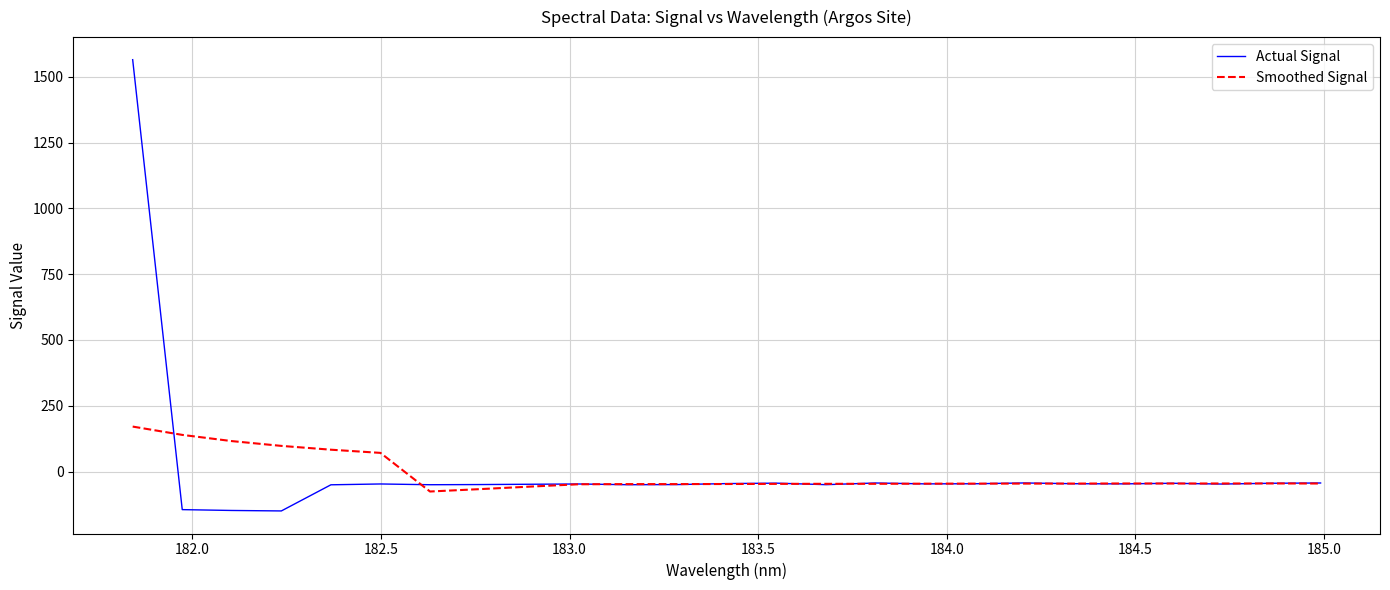

Rank the series by their maximum value, from highest to lowest.

Actual Signal, Smoothed Signal